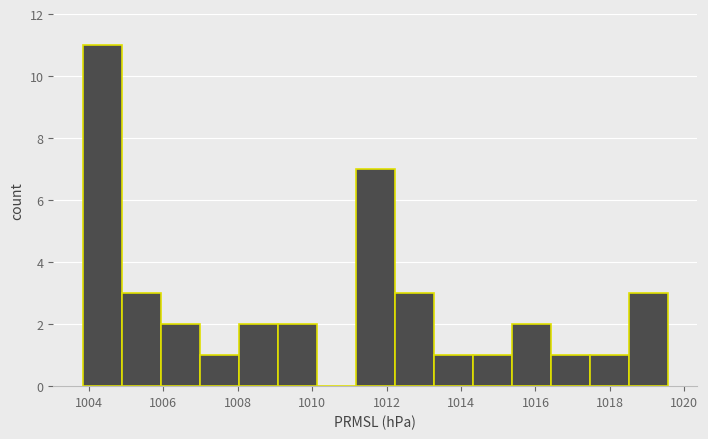

Over which range of the x-axis is the bar tallest?

1003.8 to 1004.8